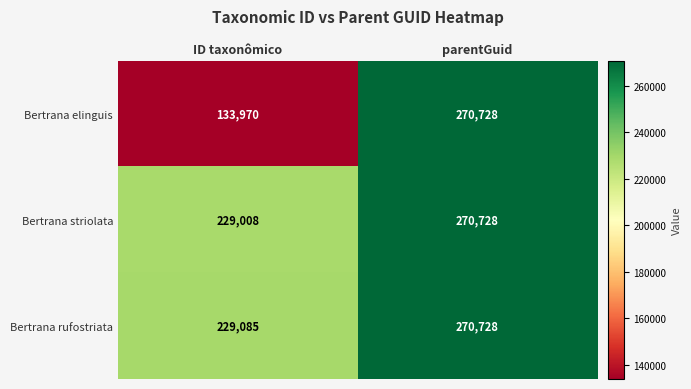

What value does the Bertrana elinguis series have at ID taxonômico?

133970